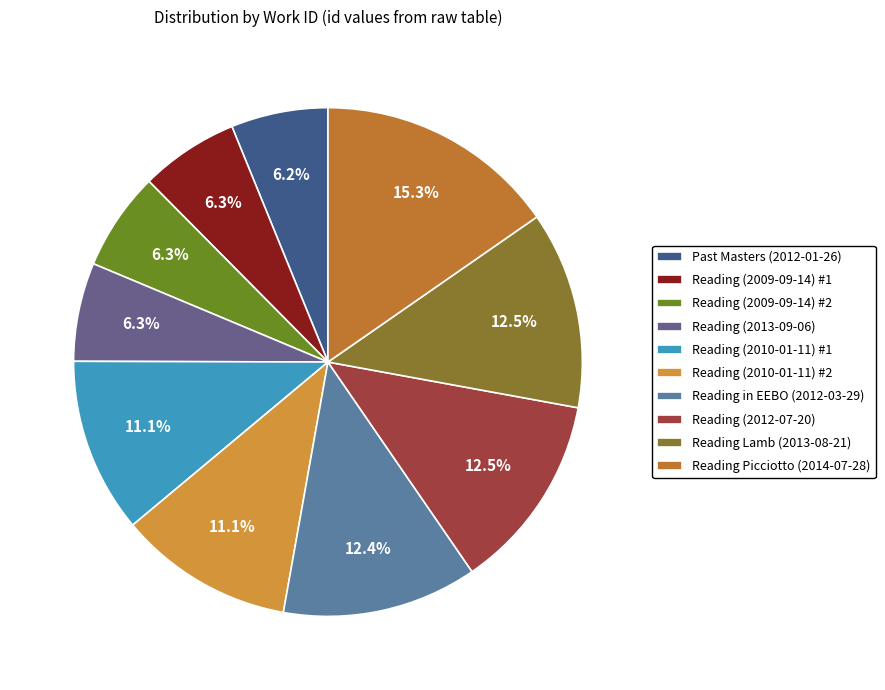

How many slices are in this pie chart?

10